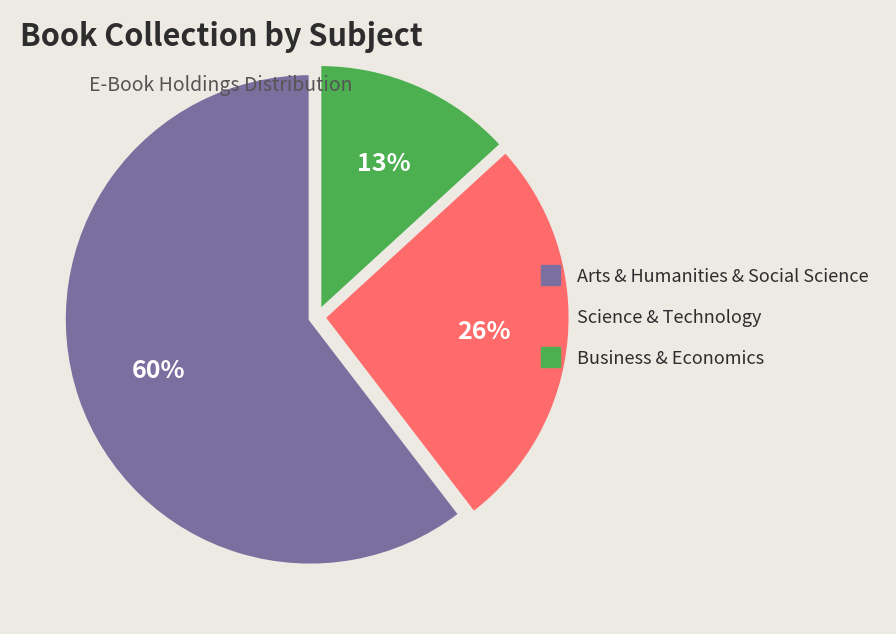

Count the number of slices in the pie.

3